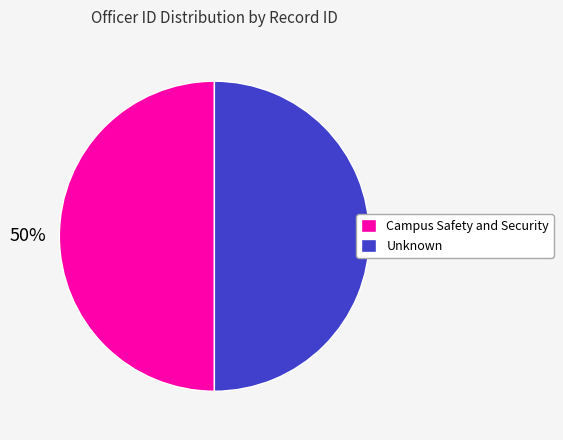

What is the ratio of the value at Campus Safety and Security to the value at Unknown?

1.0